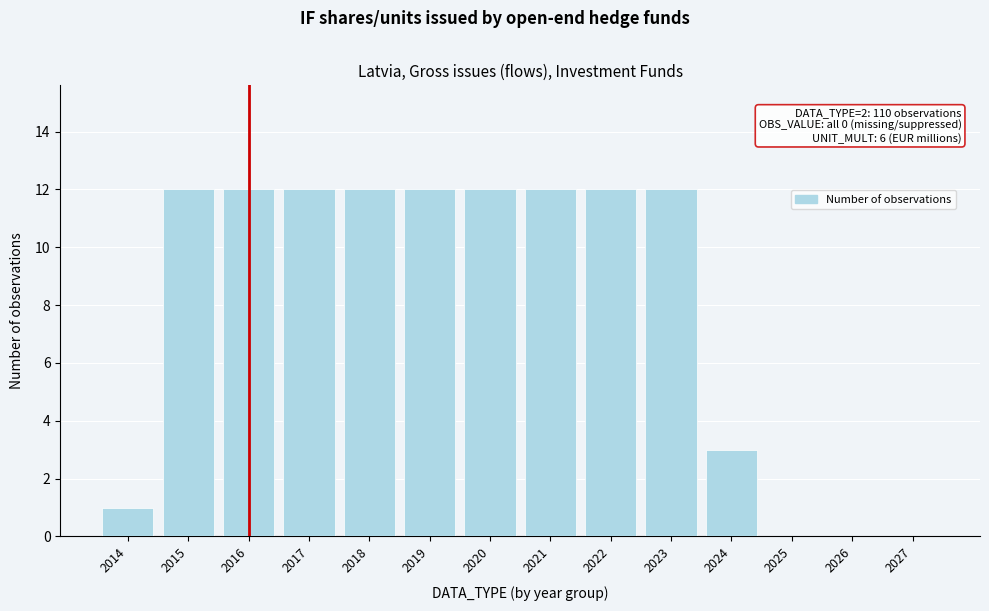

Reading left to right, what are all the values shown in this chart?

2014=1	2015=12	2016=12	2017=12	2018=12	2019=12	2020=12	2021=12	2022=12	2023=12	2024=3	2025=0	2026=0	2027=0